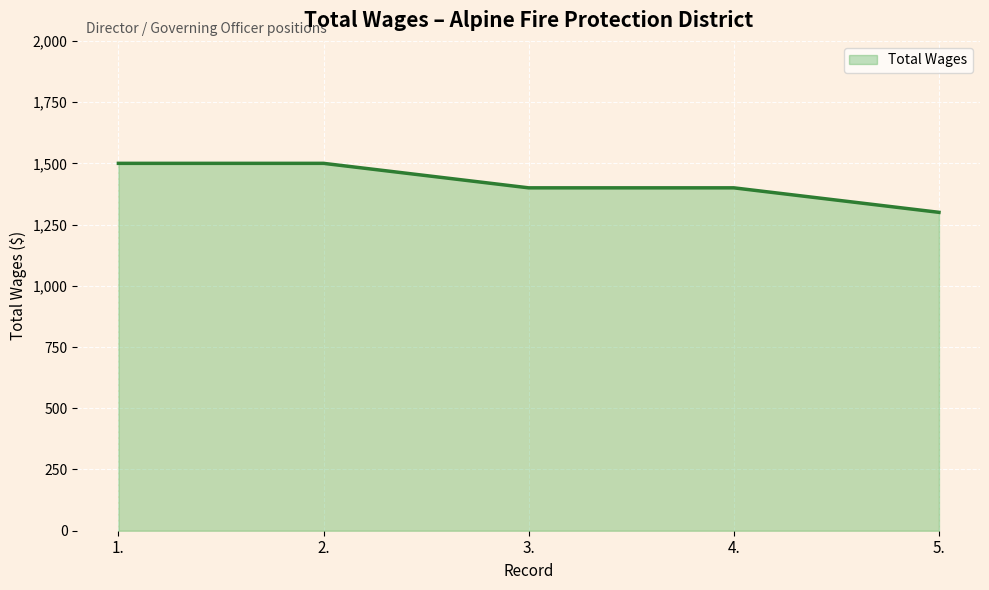

What is the approximate value at 4., to the nearest 50?

1400